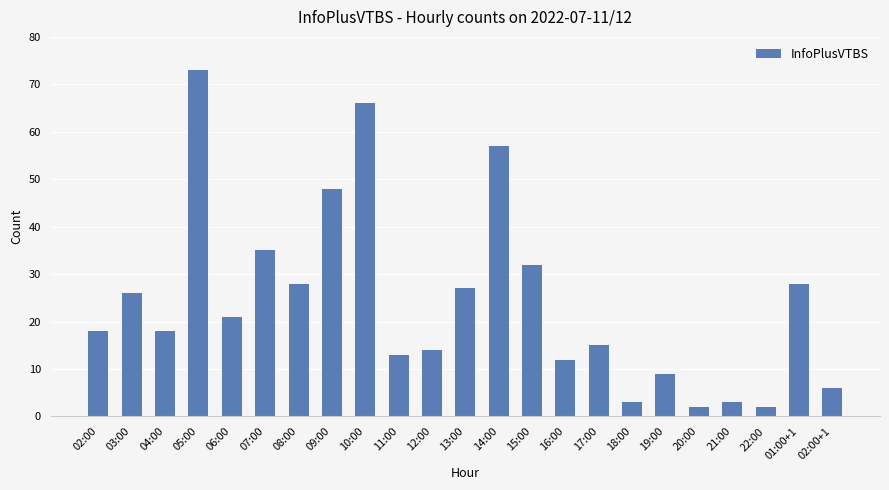

The value at 02:00 is 11. True or false?

False